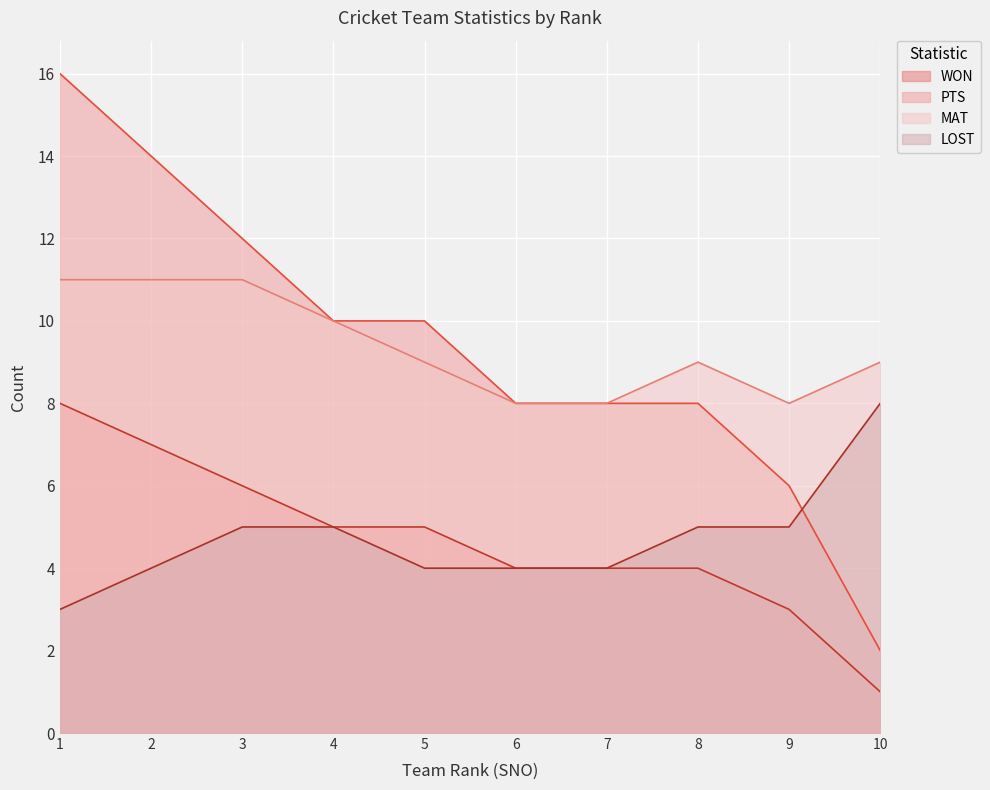

Which series has the largest total across all categories?

PTS